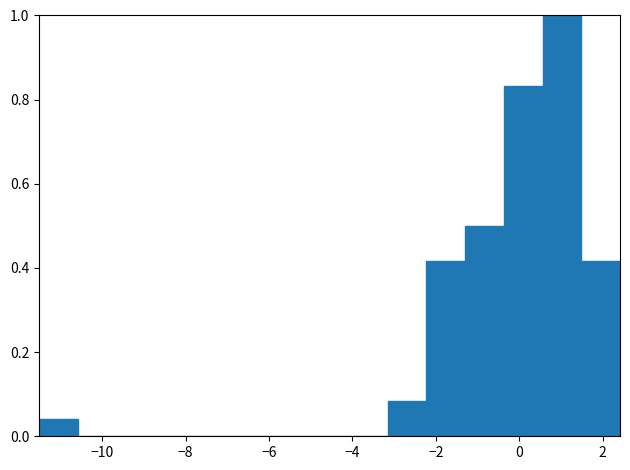

What is the height of the bar covering -0.4 to 0.6 on the x-axis? Neither the bar edges nor the heights are printed on the chart, so give them approximately, as read against the axes.

0.84